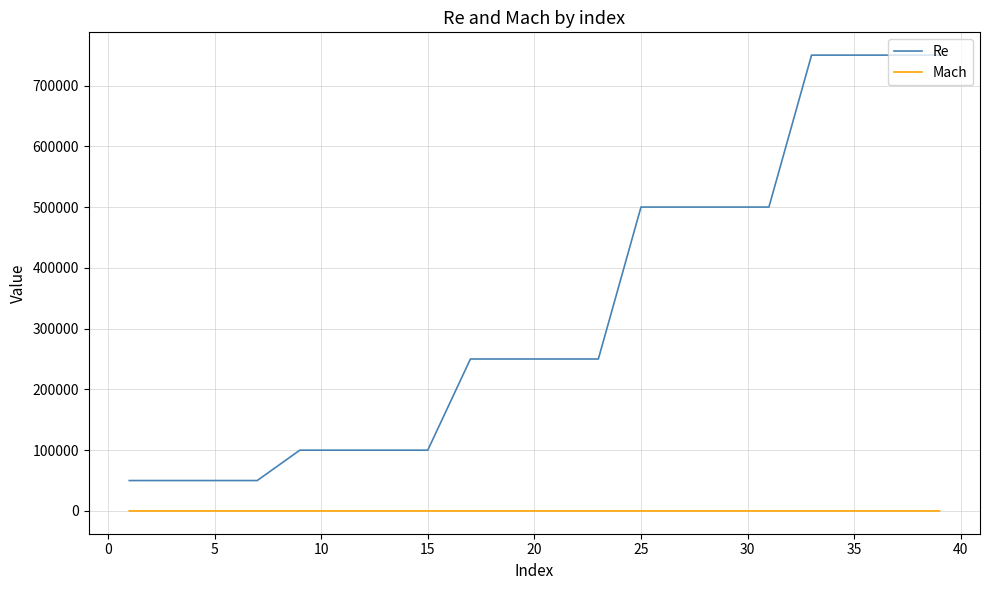

What is the greatest value displayed?

750000.0